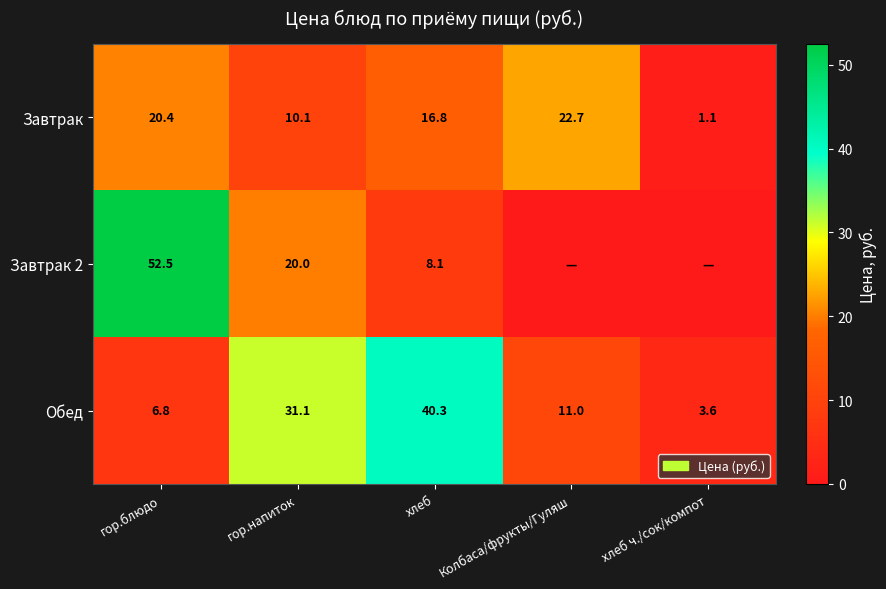

The Завтрак series shows 11.4 at хлеб. True or false?

False